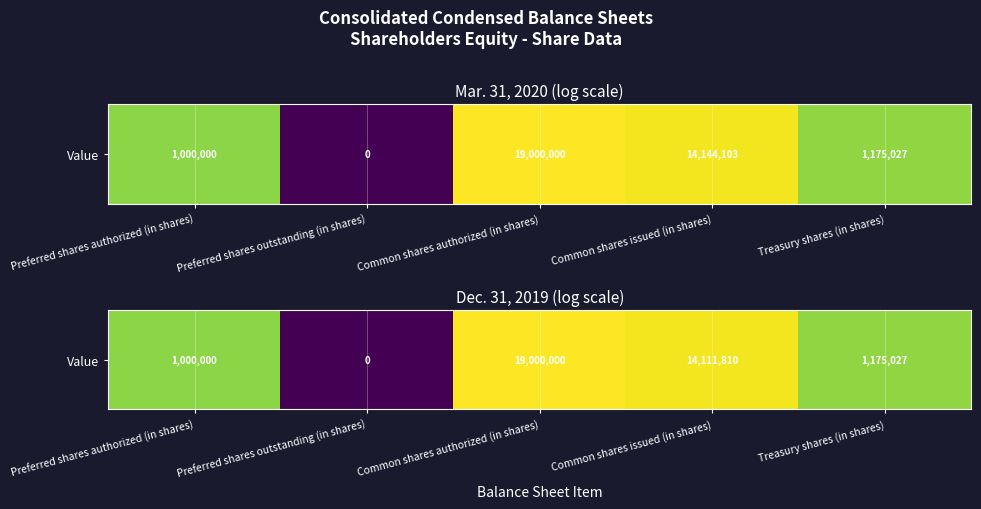

True or false: the data shows 4.4 at Common shares issued (in shares).

False